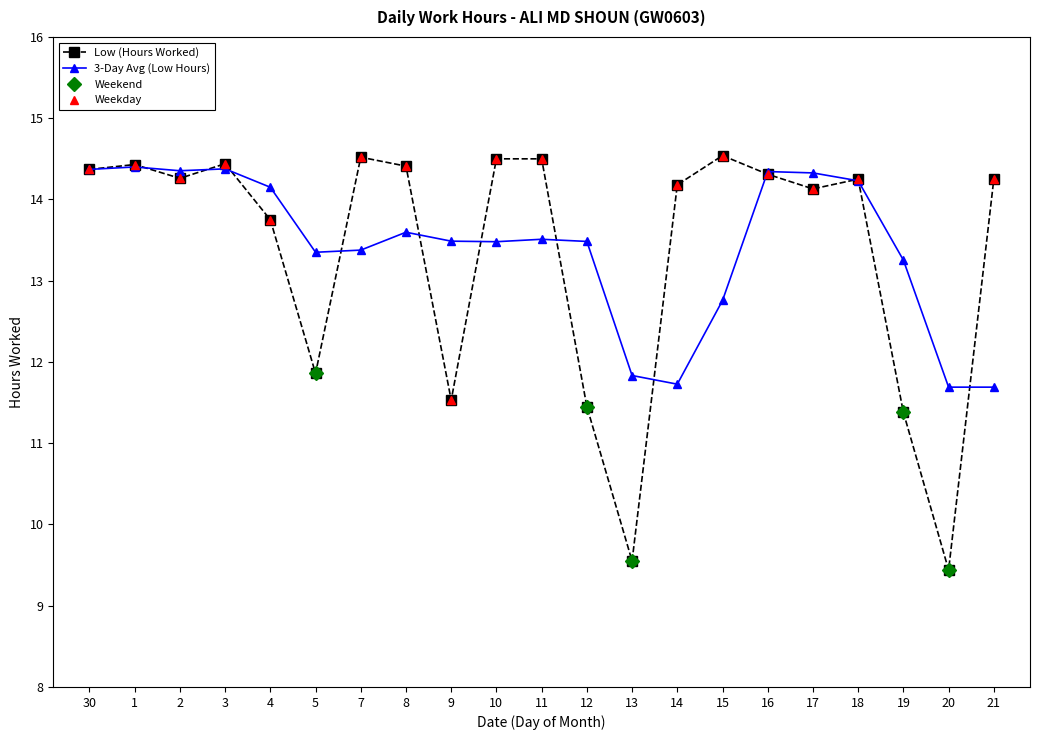

How many data points does each series have?

21